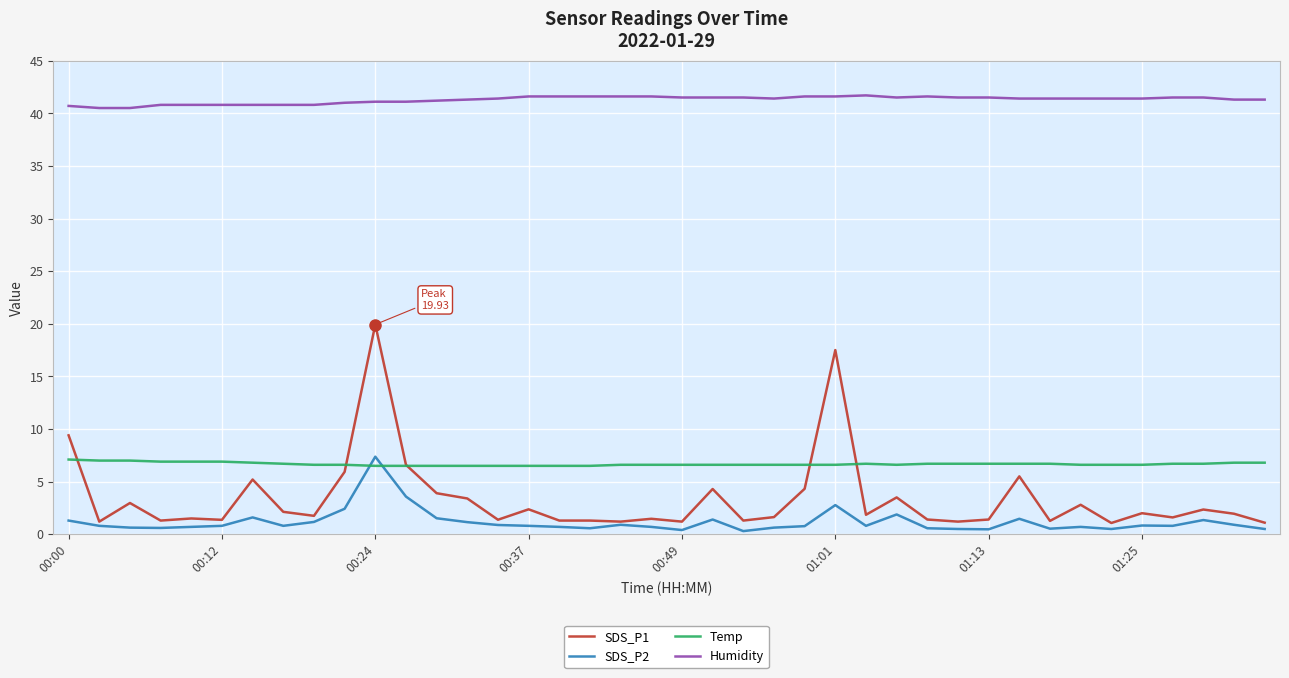

Which series has the largest total across all categories?

Humidity